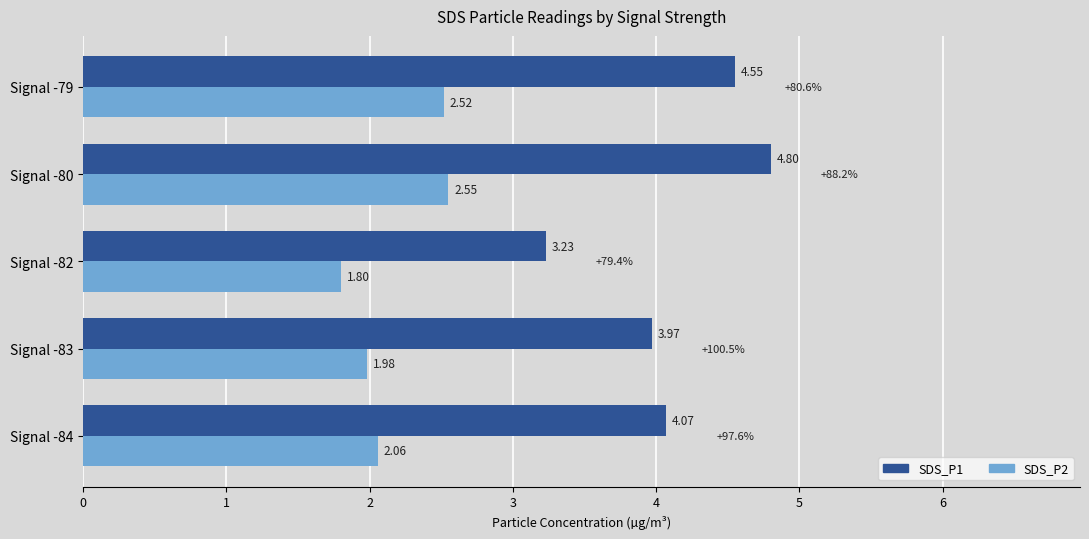

Rank the series by their maximum value, from lowest to highest.

SDS_P2, SDS_P1